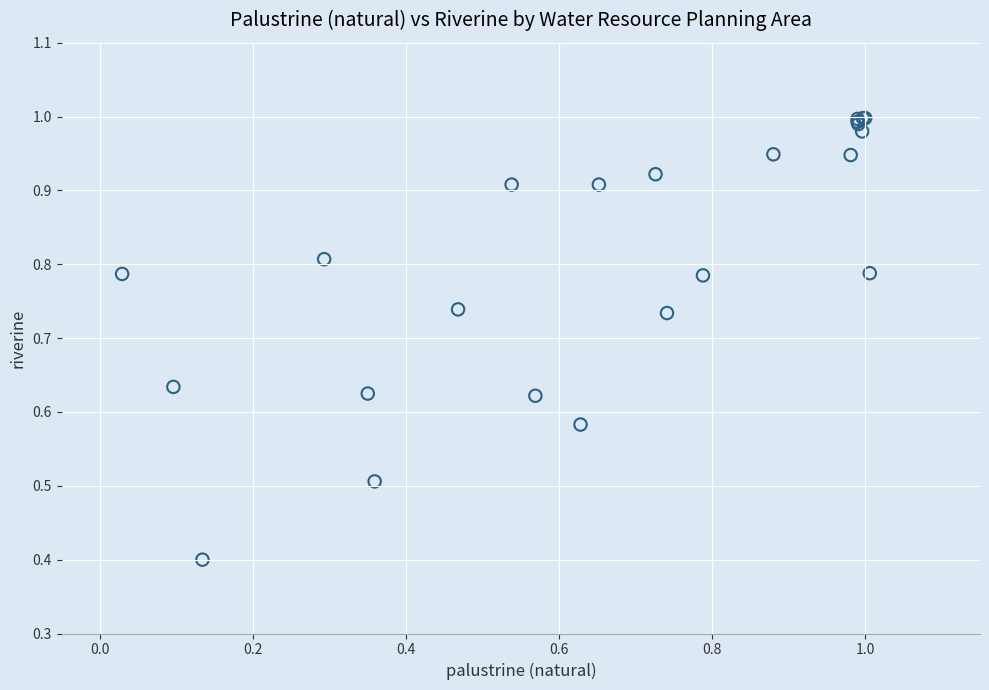

What Y value in the scatter plot is closest to 0?

0.4